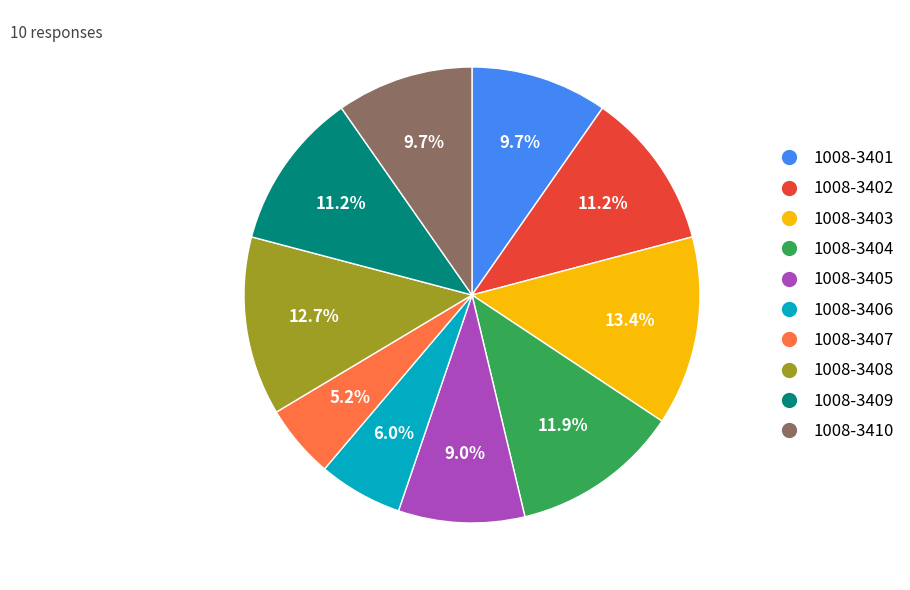

Combined, what portion of the pie is 1008-3409 and 1008-3403?

24.6%